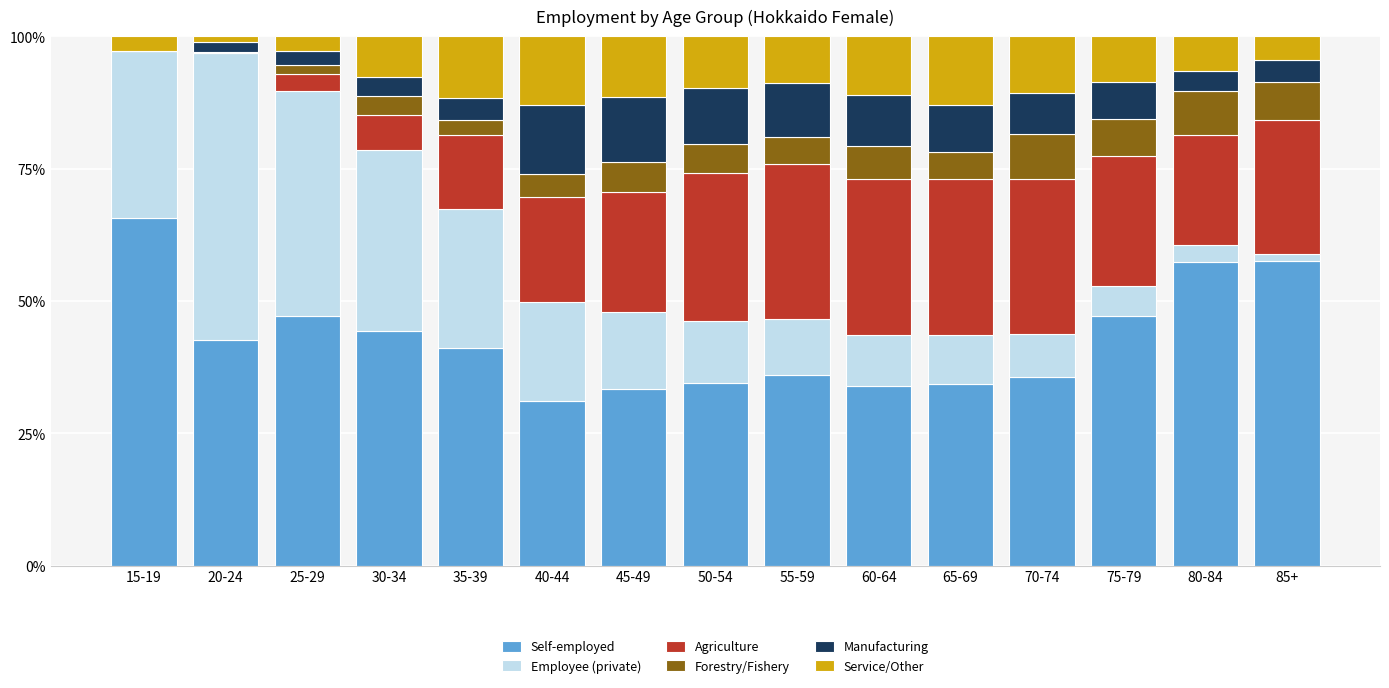

How many data points does each series have?

15